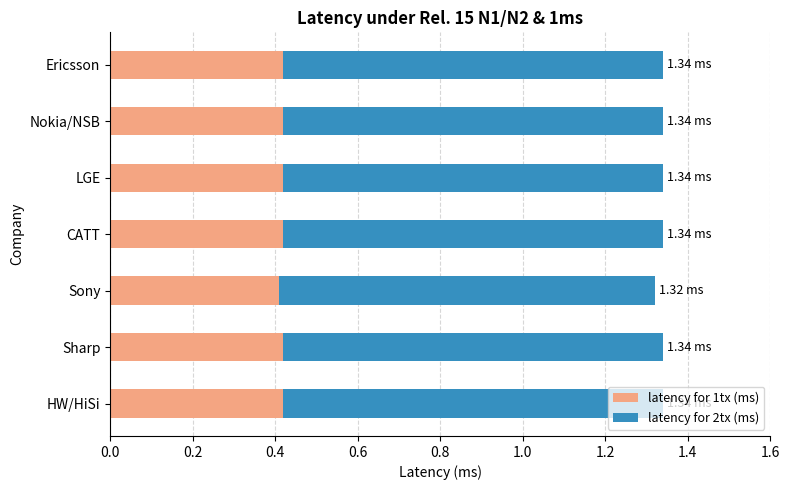

What is the total value across all series at Ericsson?

1.3